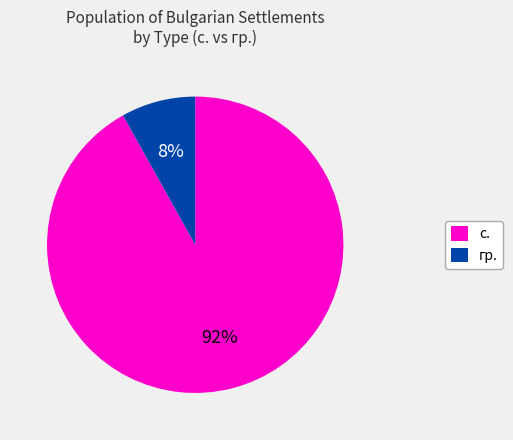

The гр. slice represents 22% of the pie. True or false?

False